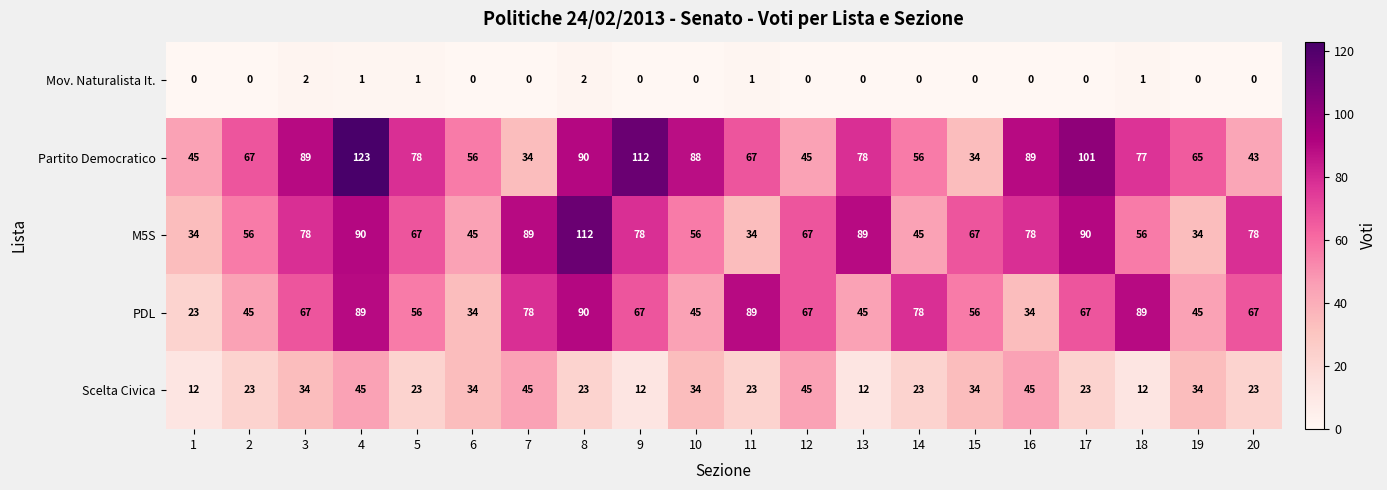

At which category is the sum across all series the highest?

4